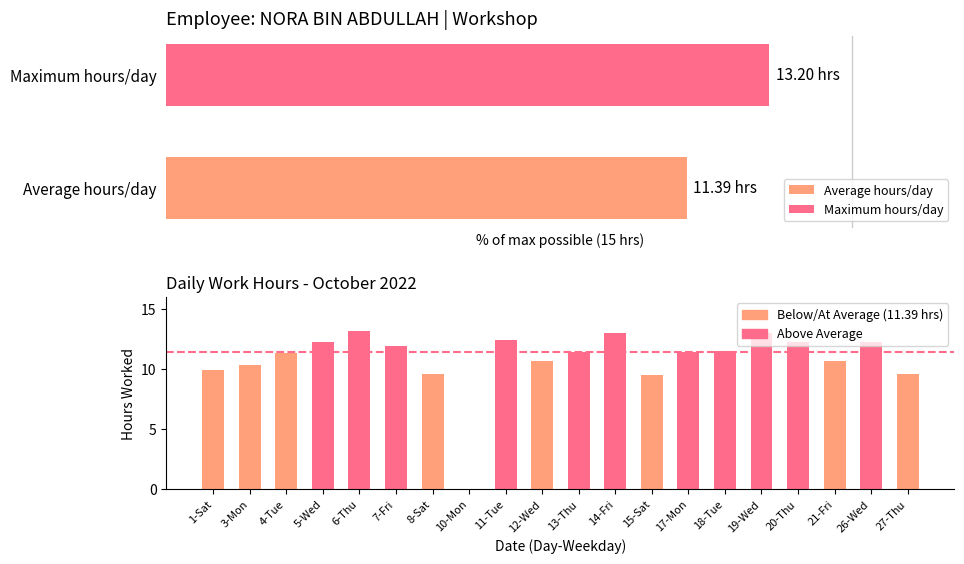

What is the average value?

10.8